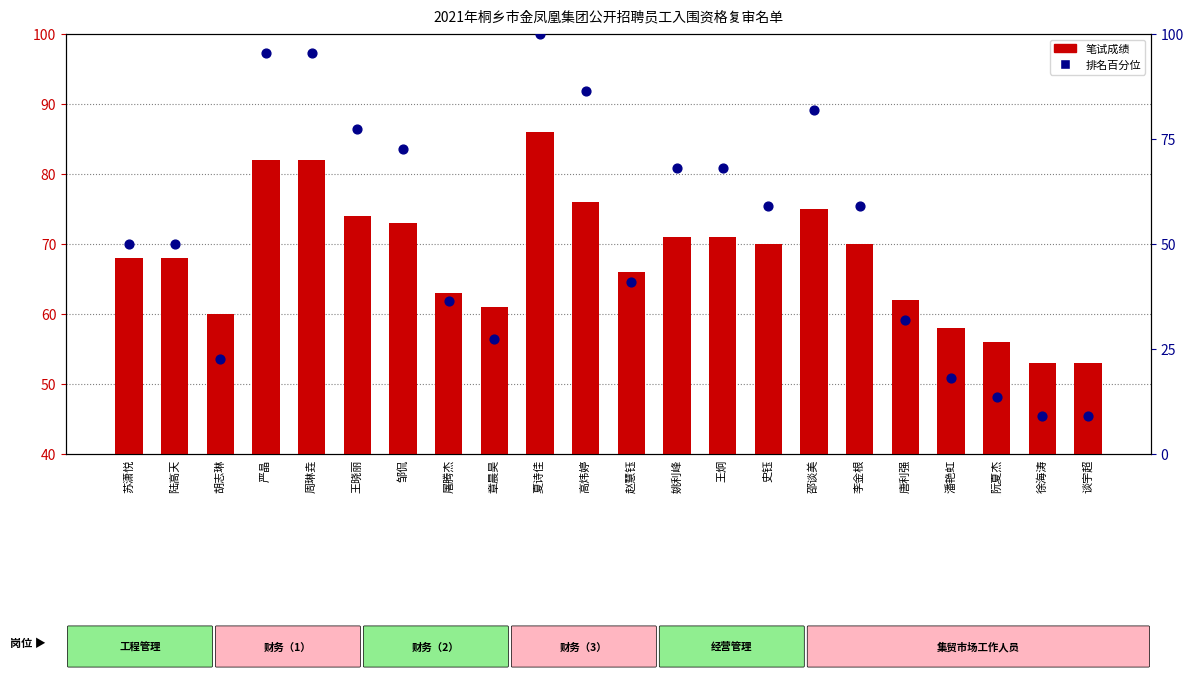

Which series reaches the maximum Y coordinate?

排名百分位